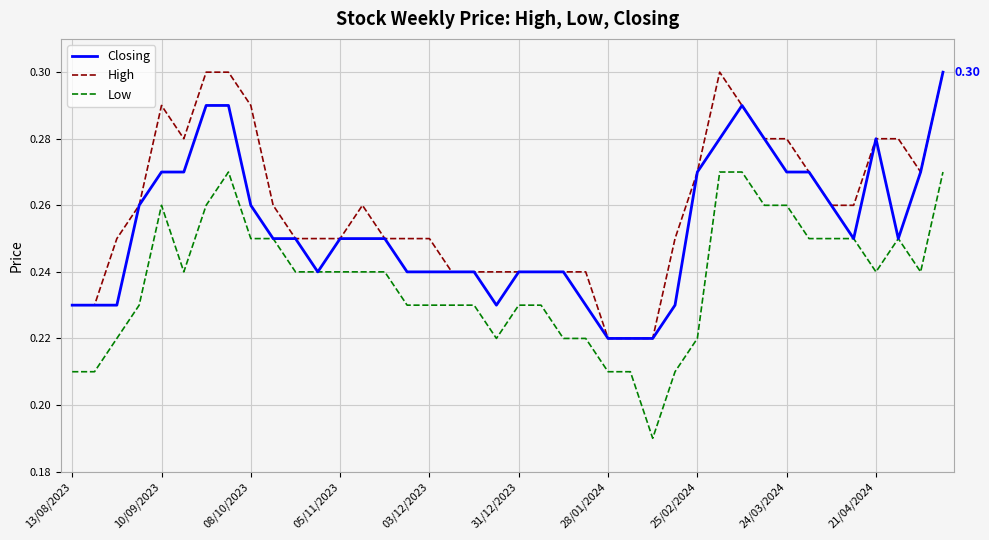

Which series has the largest total across all categories?

High